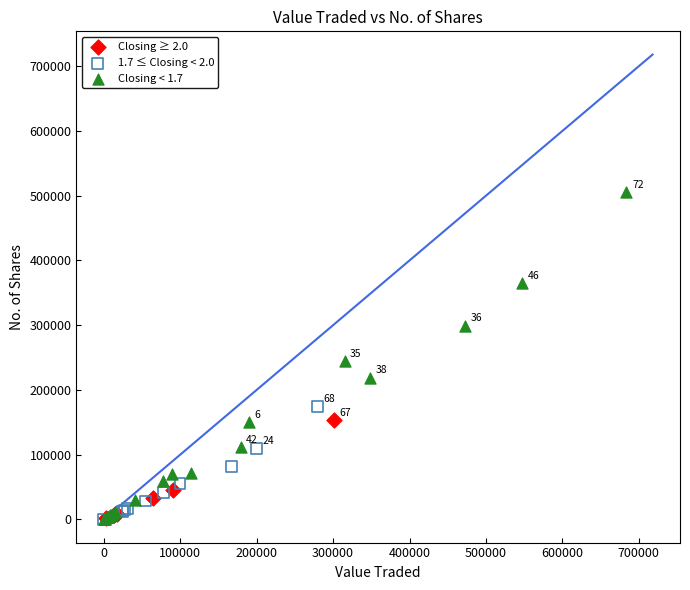

Which series has the widest spread of Y values?

Closing < 1.7